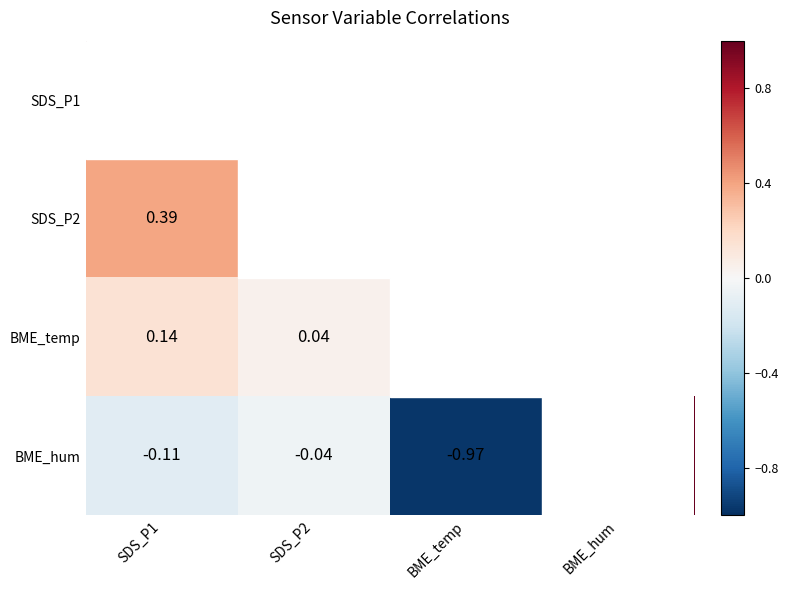

Which series has the widest spread of values?

BME_hum